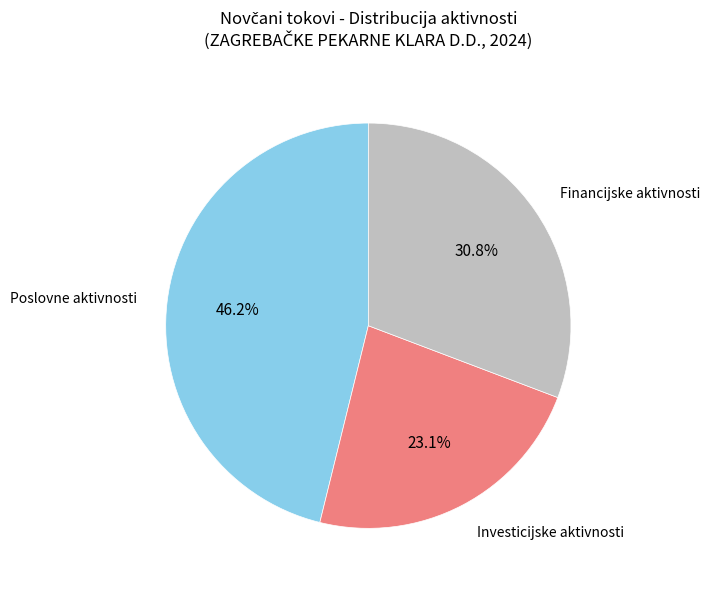

Is there a majority slice in this chart?

No